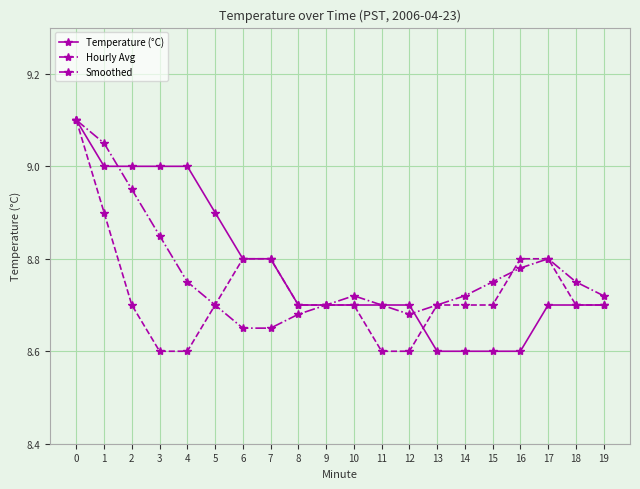

What are all the series names shown in the legend?

Temperature (°C), Hourly Avg, Smoothed